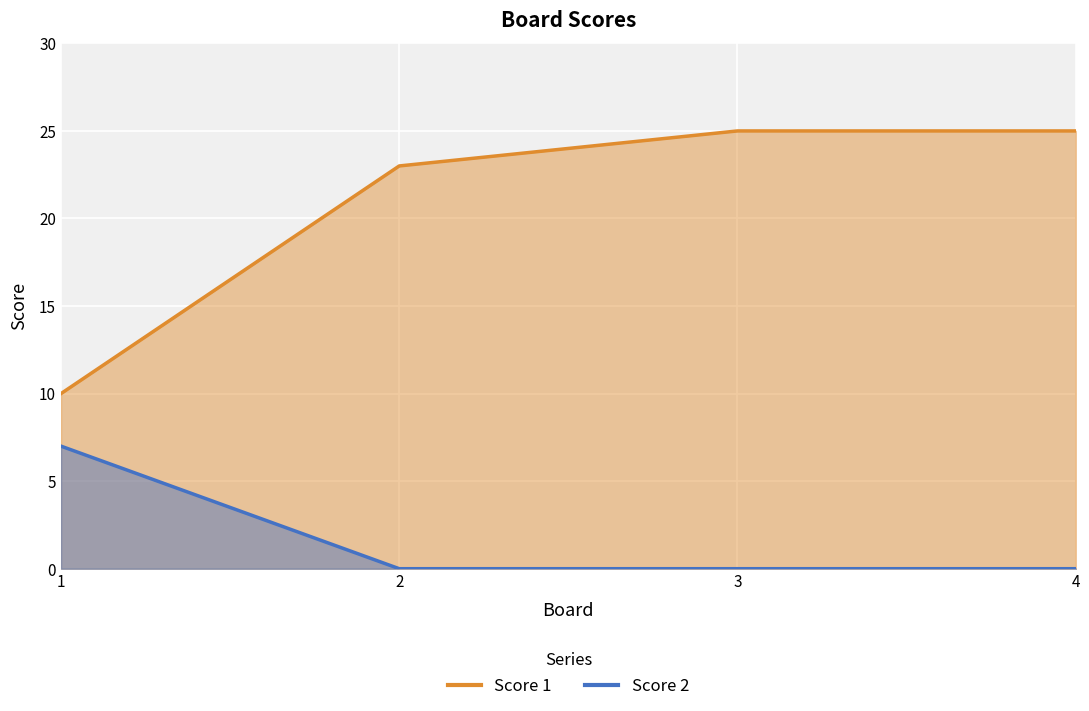

What is the average value of the Score 1 series?

21